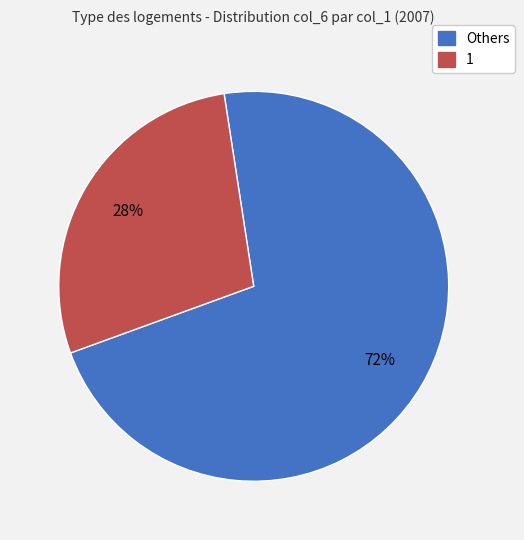

Count the number of slices in the pie.

2